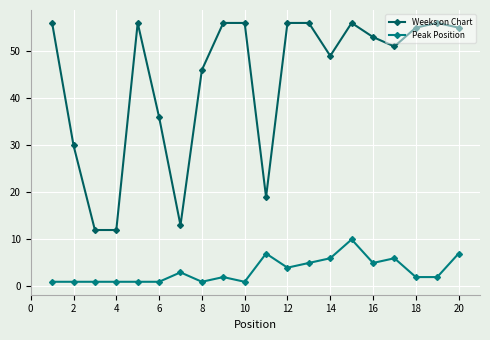

Which series has the largest total across all categories?

Weeks on Chart